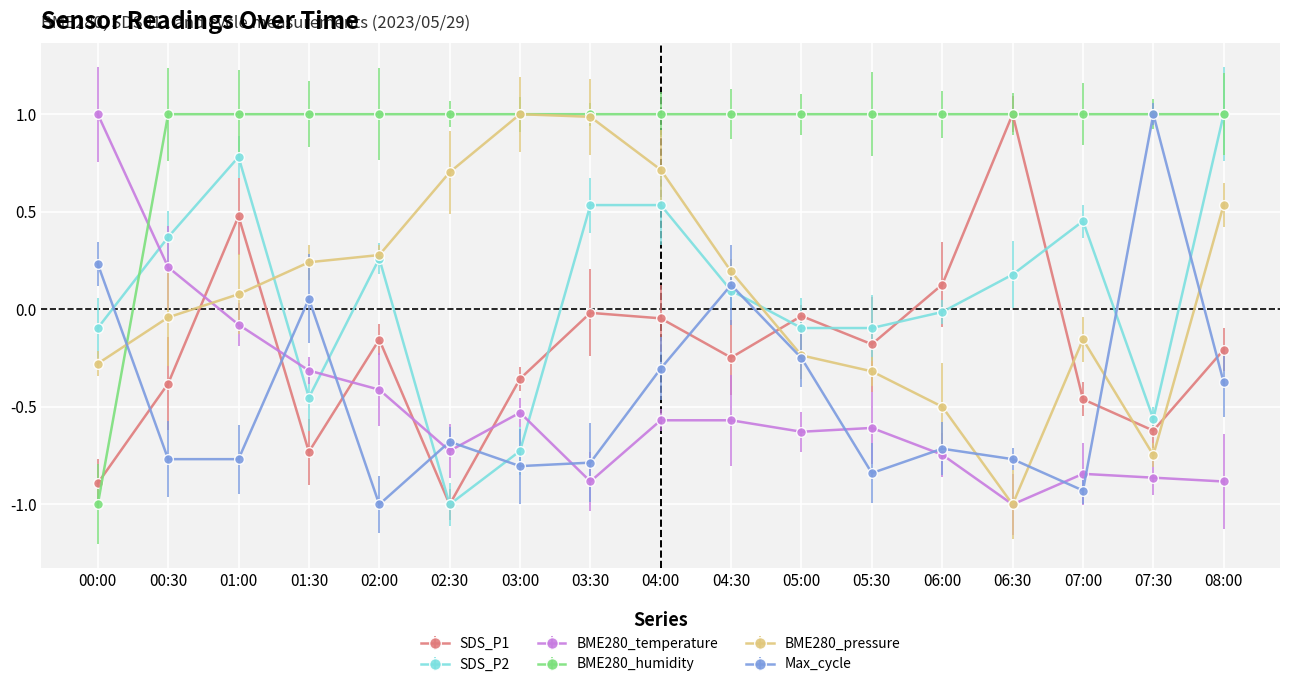

How many lines are shown in the chart?

6